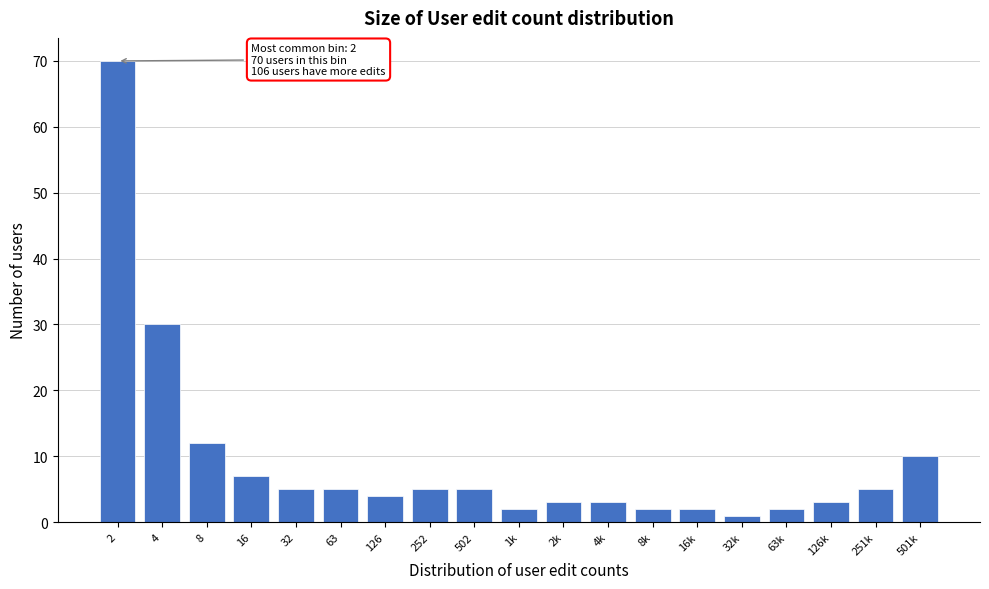

Reading right to left, extract all data points from this chart.

501k=10	251k=5	126k=3	63k=2	32k=1	16k=2	8k=2	4k=3	2k=3	1k=2	502=5	252=5	126=4	63=5	32=5	16=7	8=12	4=30	2=70